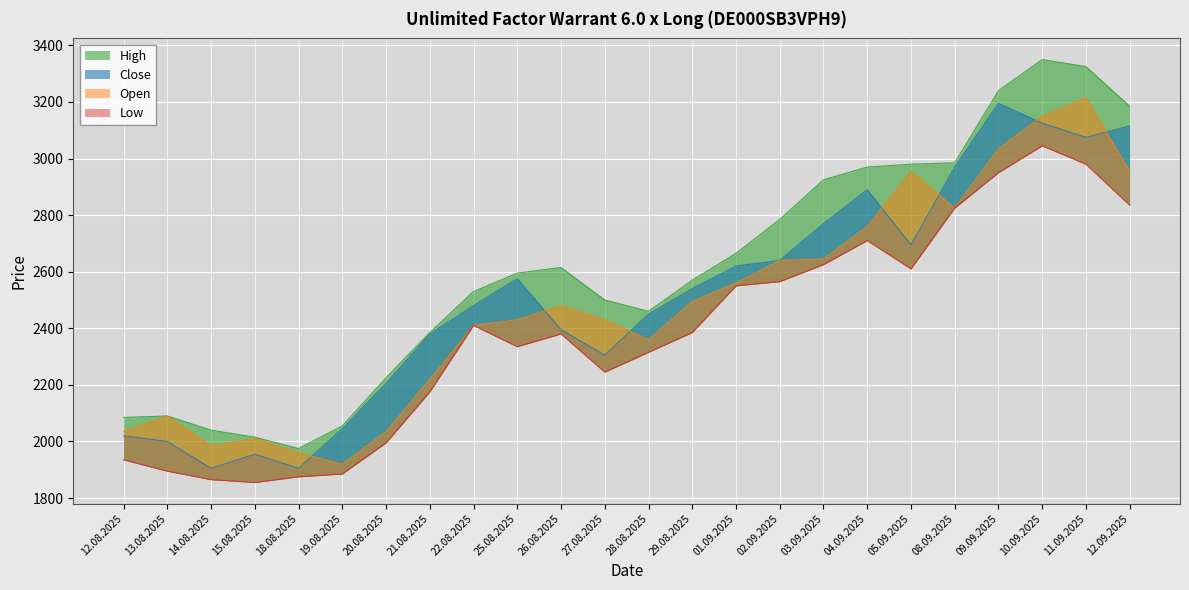

List the series in order of their peak value, highest first.

High, Open, Close, Low